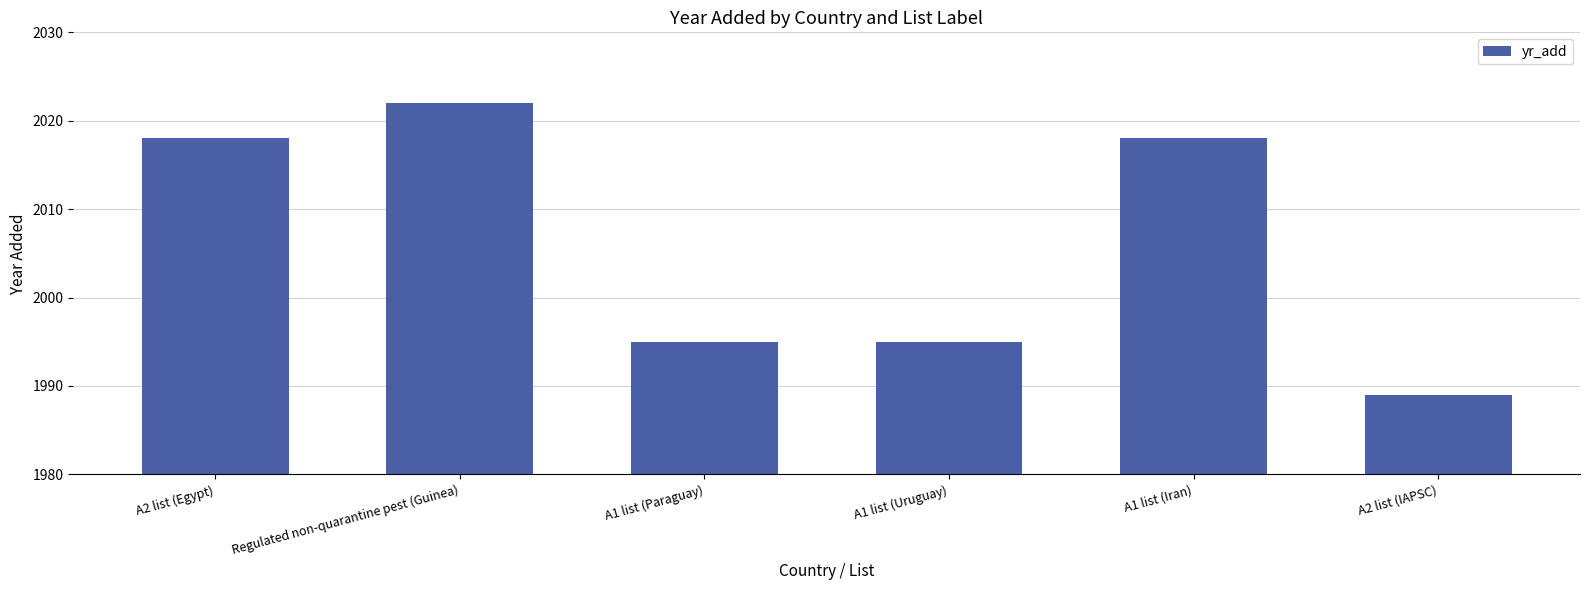

What is the approximate value at A1 list (Uruguay), to the nearest 10?

2000